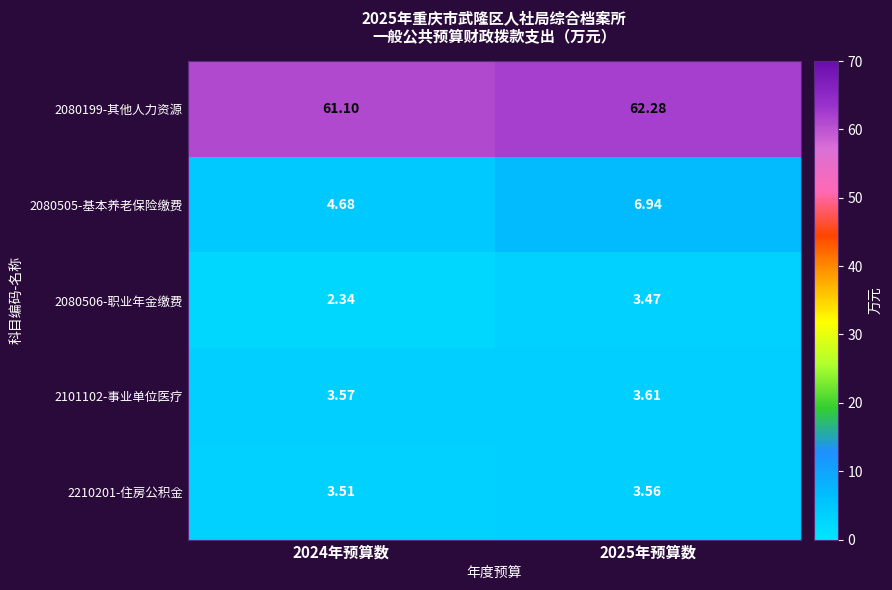

Which series has the largest total across all categories?

2080199-其他人力资源